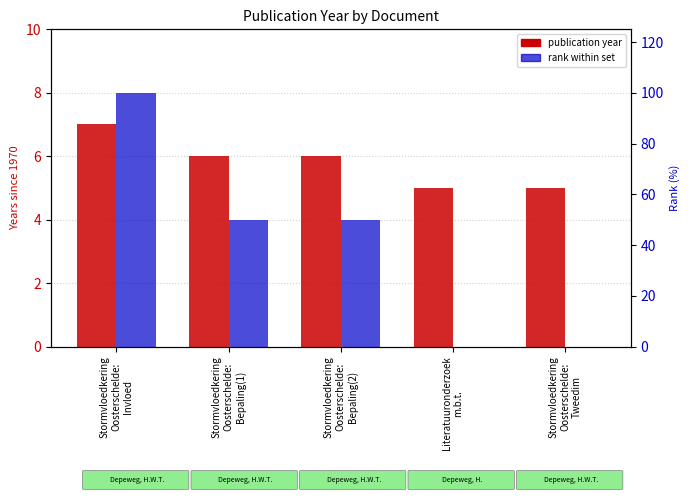

Reading left to right, list all the values displayed in this chart.

publication year (offset from 1970): 7	6	6	5	5
rank within set: 100	50	50	0	0